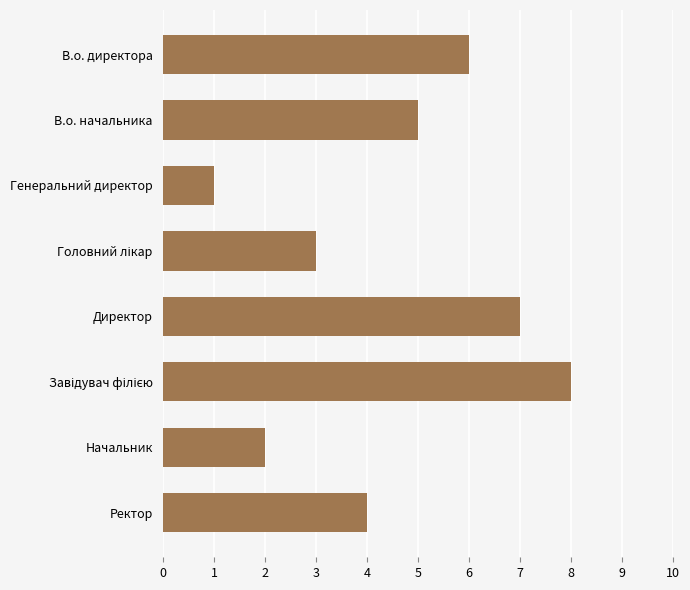

Approximately how many times larger is the value at Директор compared to Генеральний директор?

7.0